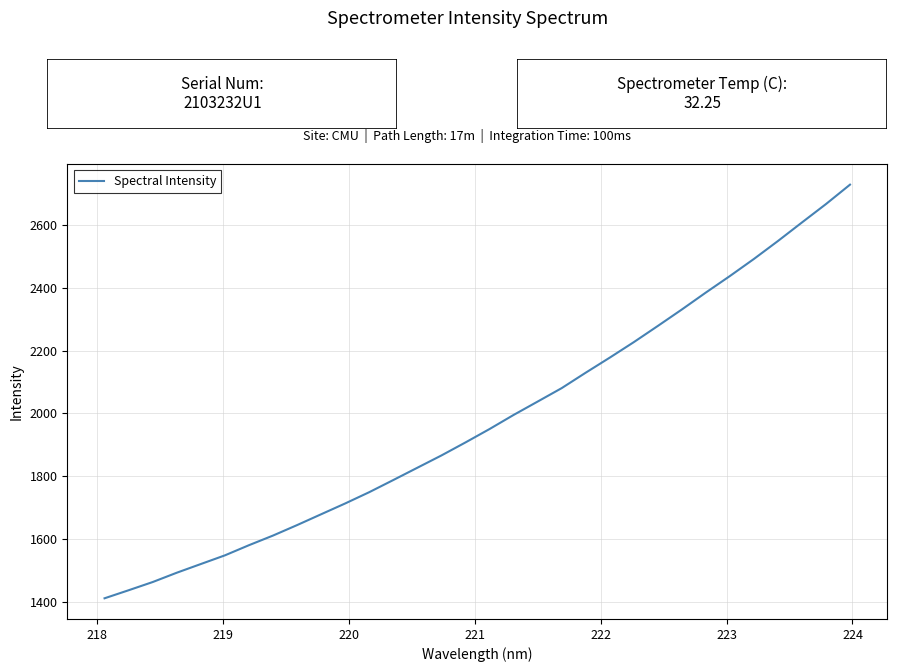

What is the minimum value shown in the chart?

1412.3